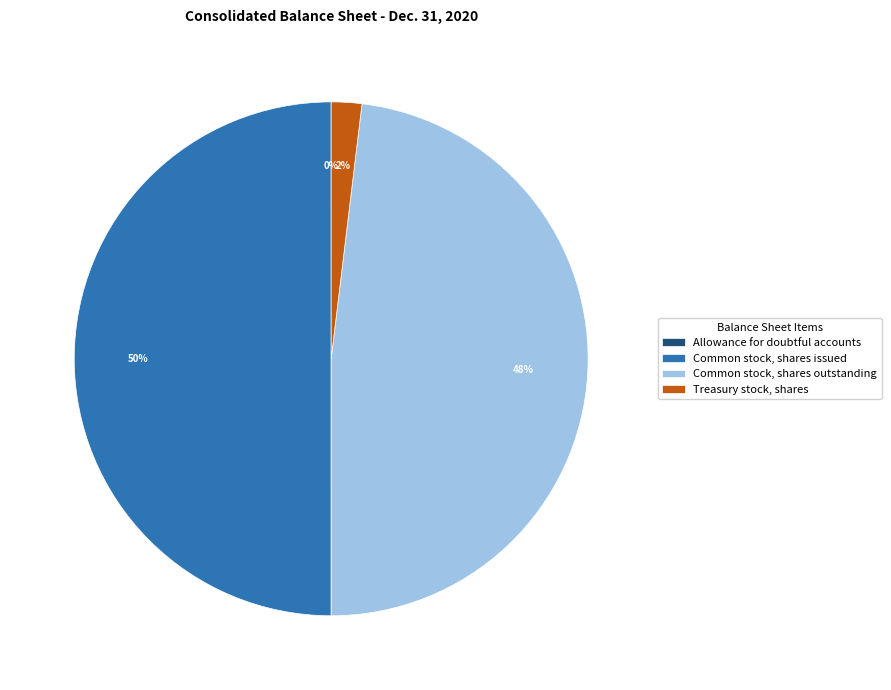

To the nearest percent, what portion does Common stock, shares outstanding represent?

48%